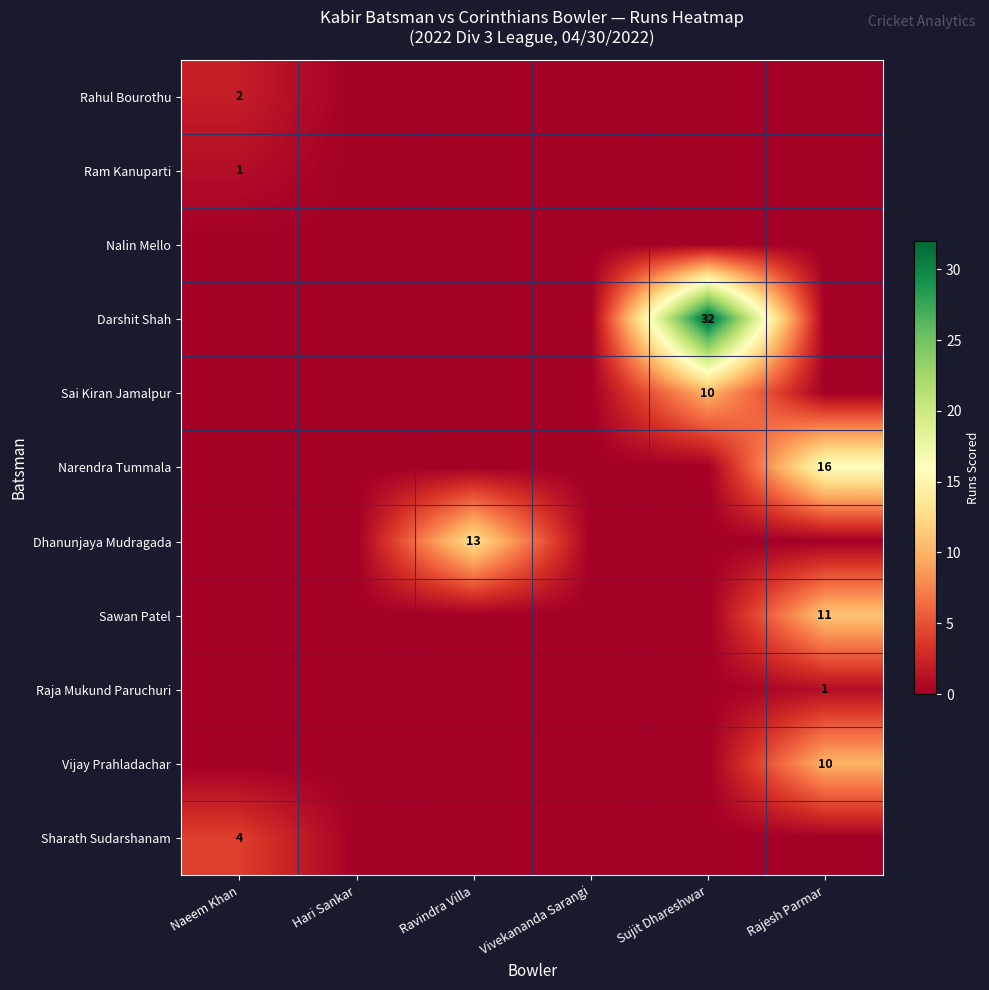

Count the Sharath Sudarshanam values in the range 0 to 1.

5